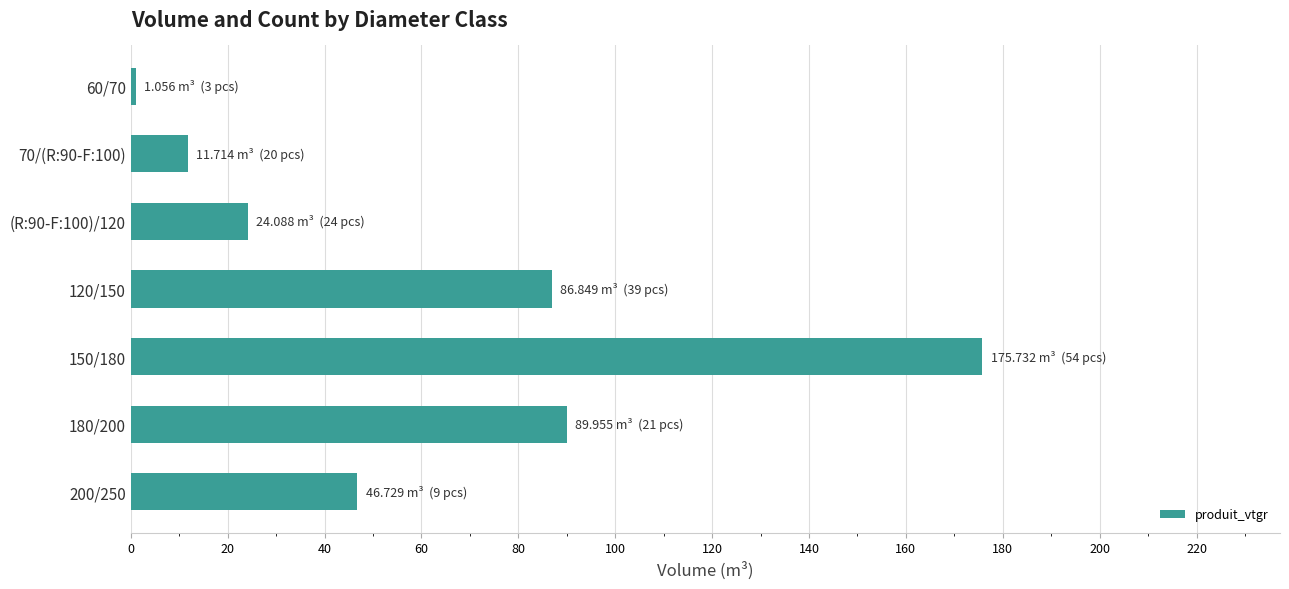

Reading top to bottom, list all the values displayed in this chart.

60/70=1.1	70/(R:90-F:100)=11.7	(R:90-F:100)/120=24.1	120/150=86.8	150/180=175.7	180/200=90.0	200/250=46.7